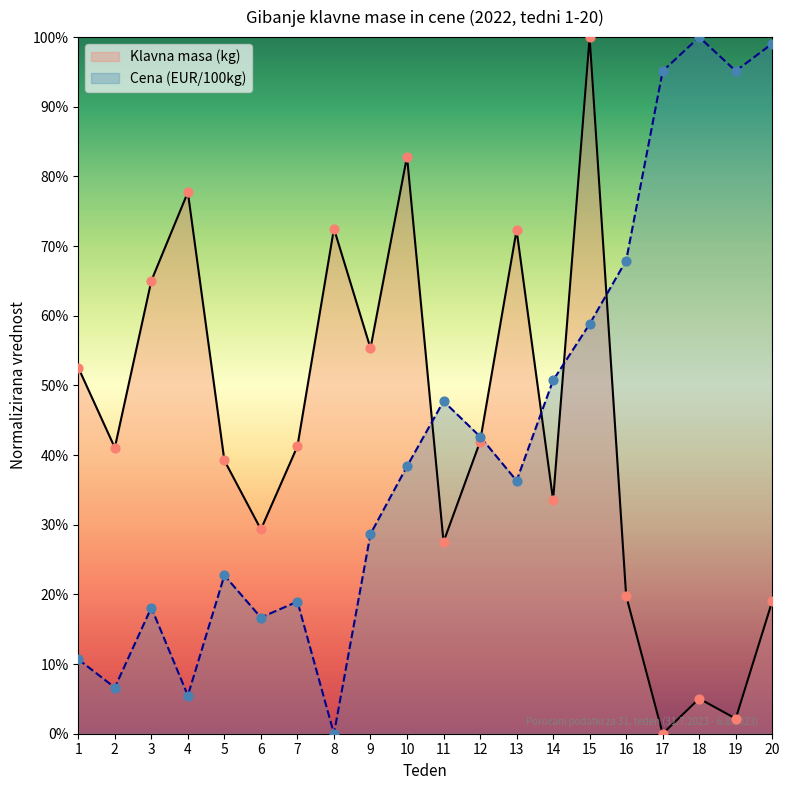

What is the total value across all series at 20?

1.2